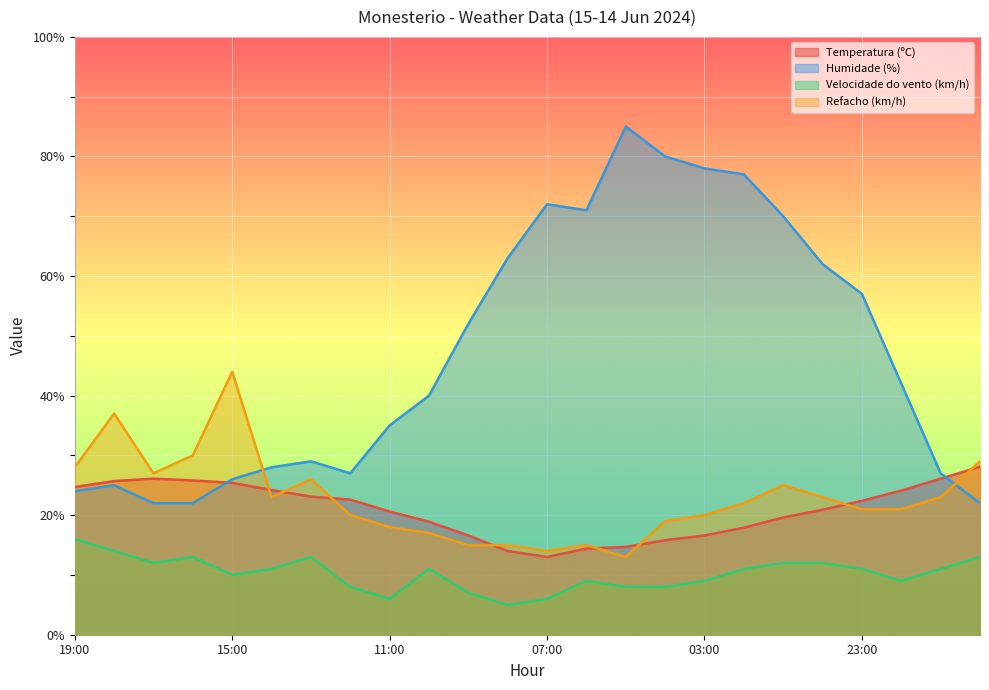

The Refacho (km/h) series shows 37.5 at 17:00. True or false?

False